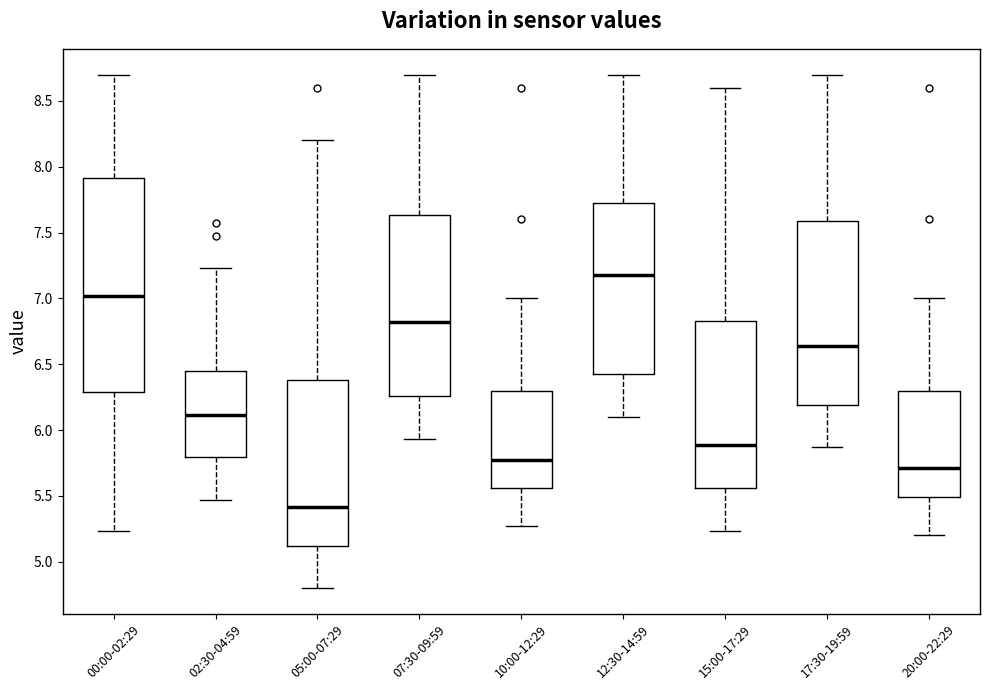

Reading left to right, read every box against the y-axis: the position of its median line, the range the box covers, and the ends of its whiskers. The values are not printed on the chart, so give them approximately, as read against the axis.

00:00-02:29: median 7.00, box 6.30 to 7.90, whiskers 5.25 to 8.70
02:30-04:59: median 6.10, box 5.80 to 6.45, whiskers 5.45 to 7.25
05:00-07:29: median 5.40, box 5.10 to 6.40, whiskers 4.80 to 8.20
07:30-09:59: median 6.80, box 6.25 to 7.65, whiskers 5.95 to 8.70
10:00-12:29: median 5.75, box 5.55 to 6.30, whiskers 5.25 to 7.00
12:30-14:59: median 7.20, box 6.40 to 7.75, whiskers 6.10 to 8.70
15:00-17:29: median 5.90, box 5.55 to 6.85, whiskers 5.25 to 8.60
17:30-19:59: median 6.65, box 6.20 to 7.60, whiskers 5.85 to 8.70
20:00-22:29: median 5.70, box 5.50 to 6.30, whiskers 5.20 to 7.00